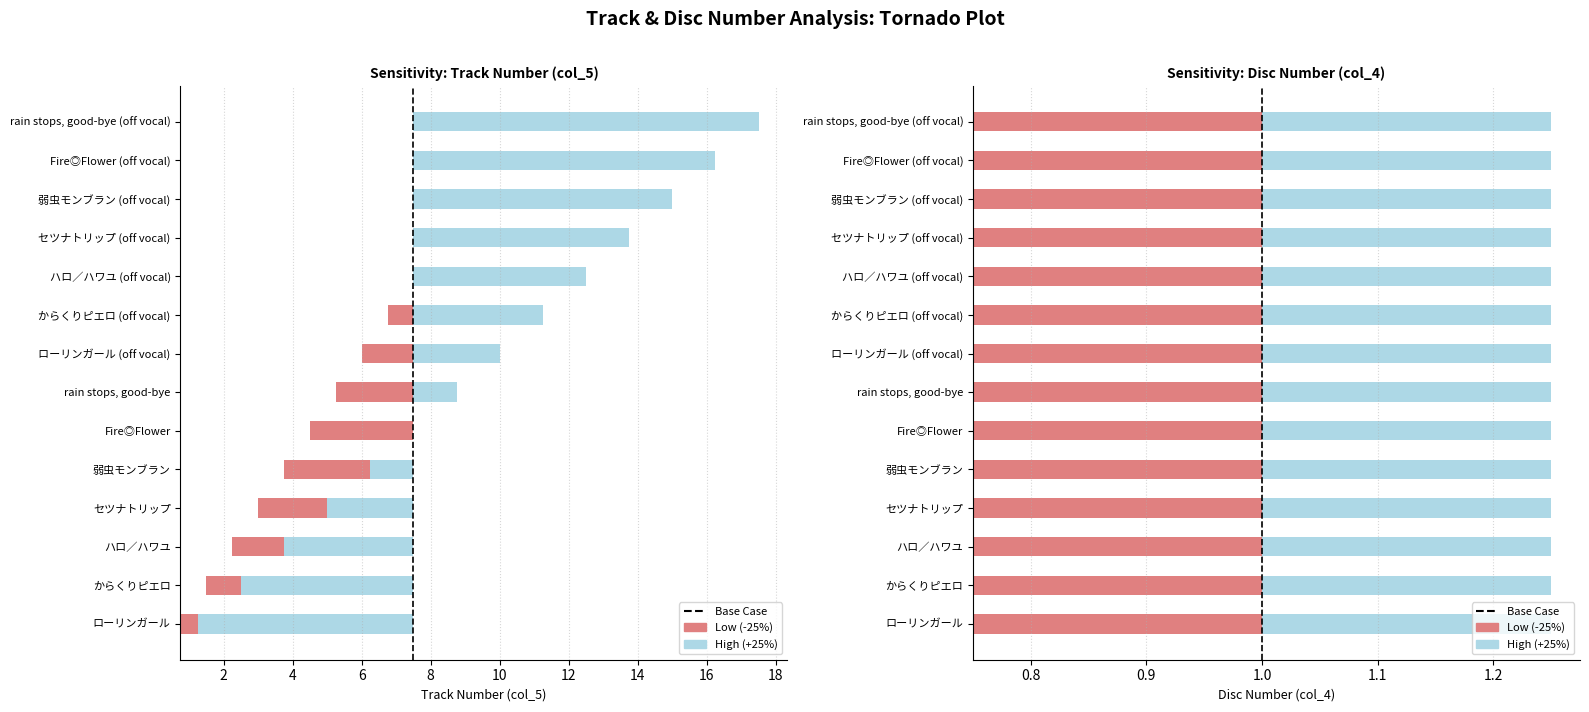

Does the chart contain stacked bars?

No